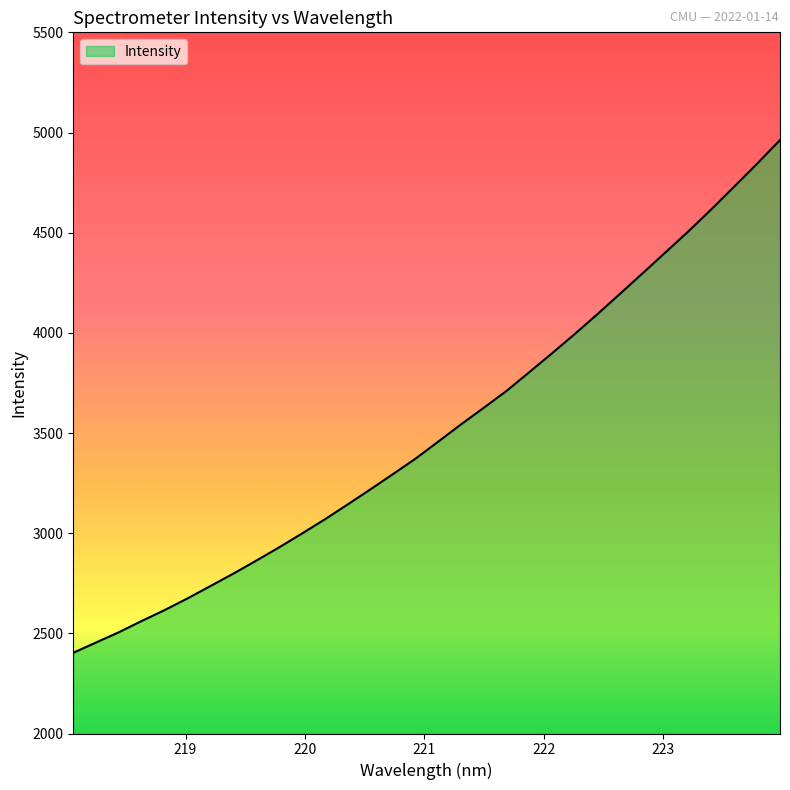

What is the greatest value displayed?

4962.2